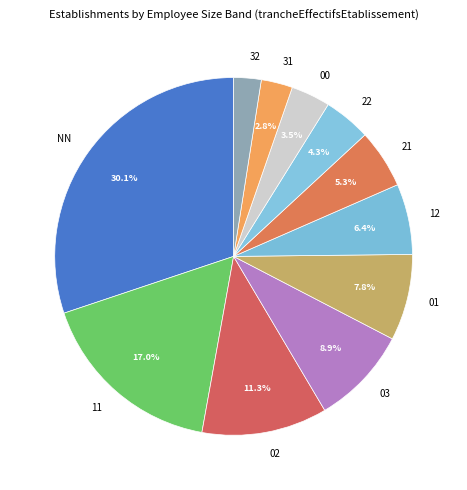

The 03 slice represents 9% of the pie. True or false?

True